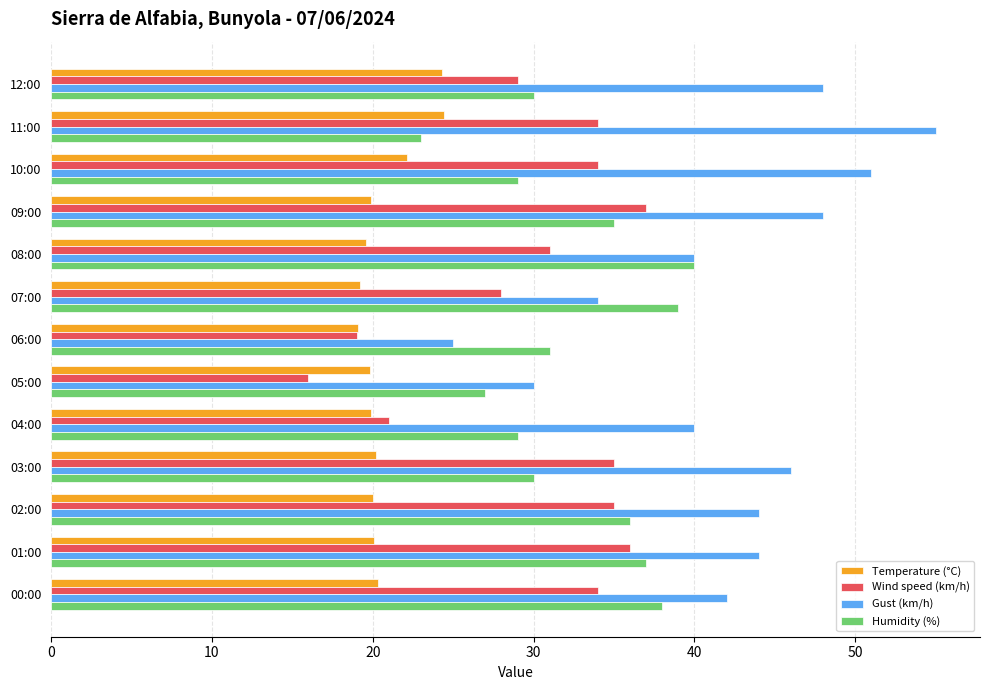

Which series has the largest total across all categories?

Gust (km/h)